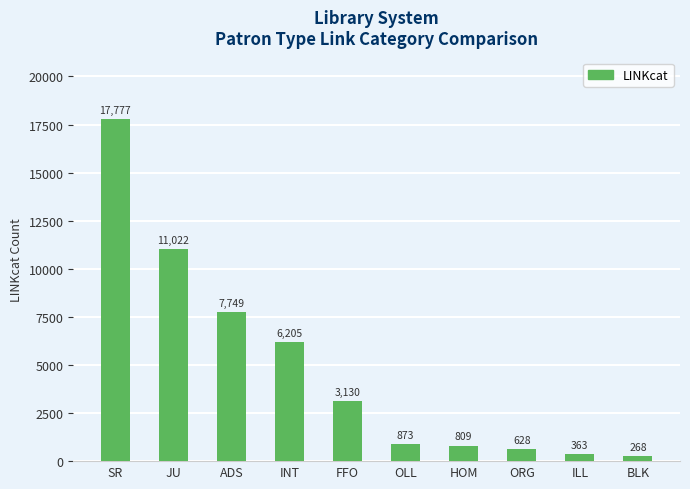

Read the value at OLL.

873